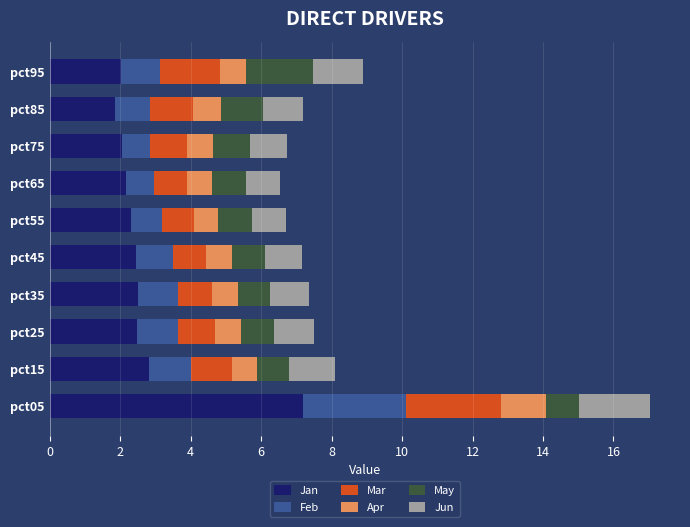

What is the sum of the Jan values at pct35 and pct55?

4.8